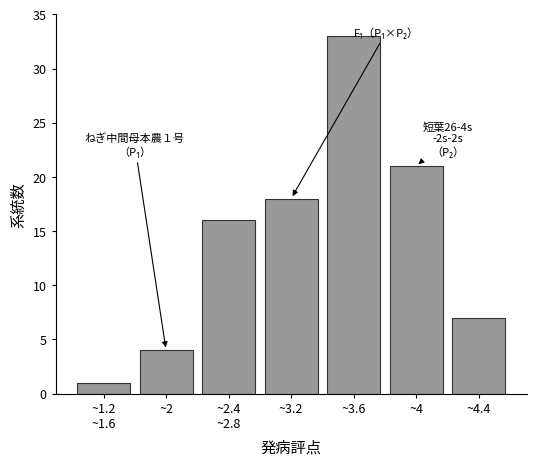

Reading right to left, transcribe all the data shown in this chart.

7	21	33	18	16	4	1